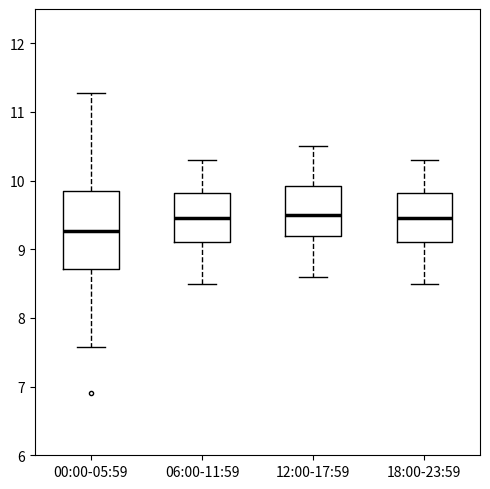

Where does the median line of the box for 12:00-17:59 sit on the y-axis? The values are not printed on the chart, so give them approximately, as read against the axis.

9.5